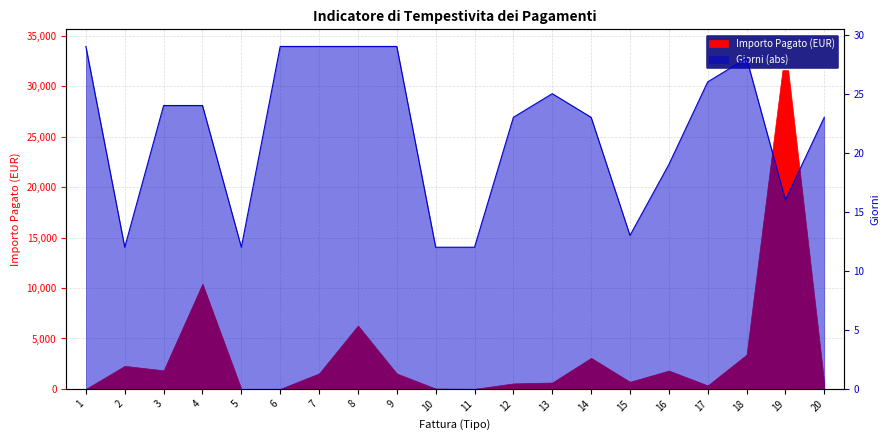

Is it true that the value at 4 is 24?

True